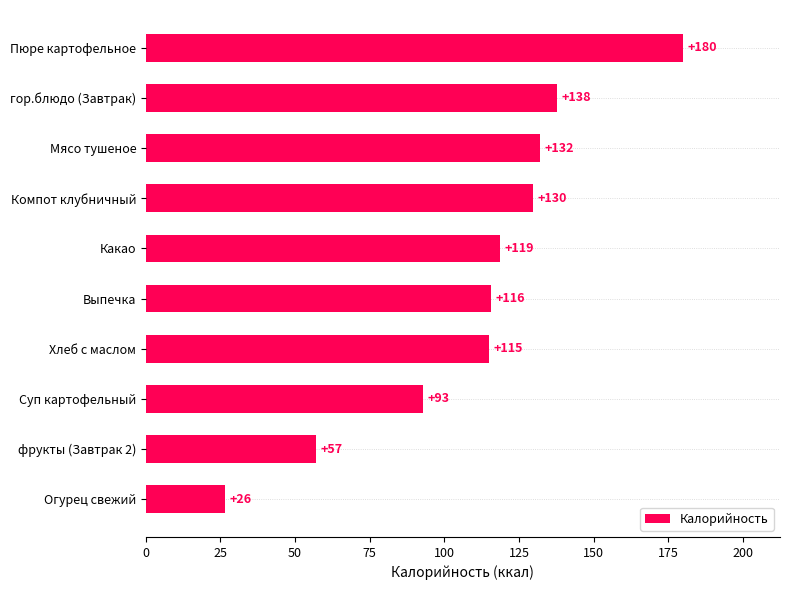

What is the greatest value displayed?

180.0